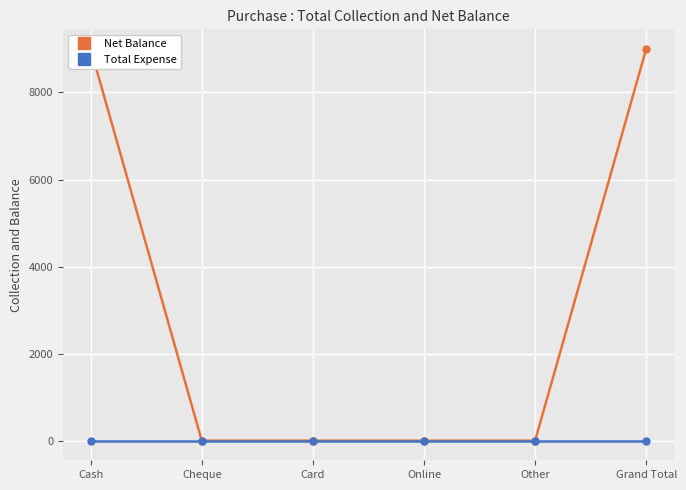

What is the label of the 6th point from the right?

Cash